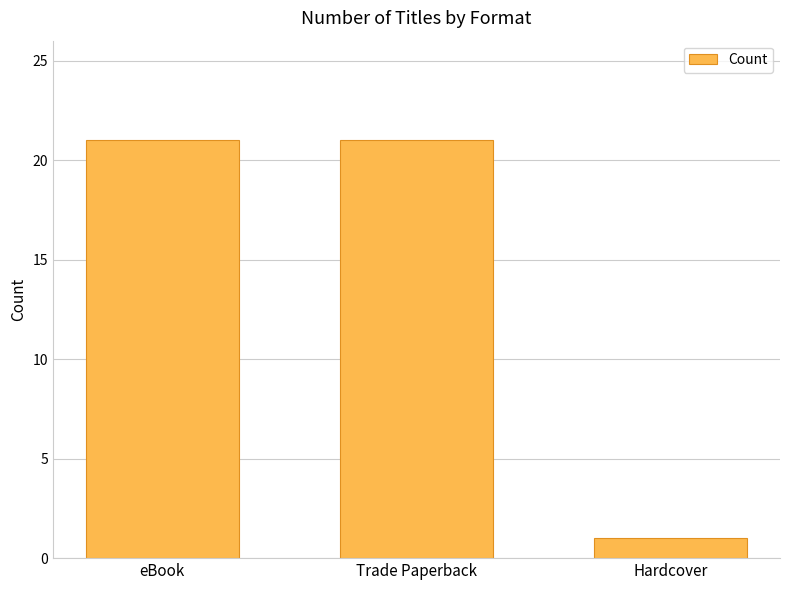

What position from the left is eBook?

1